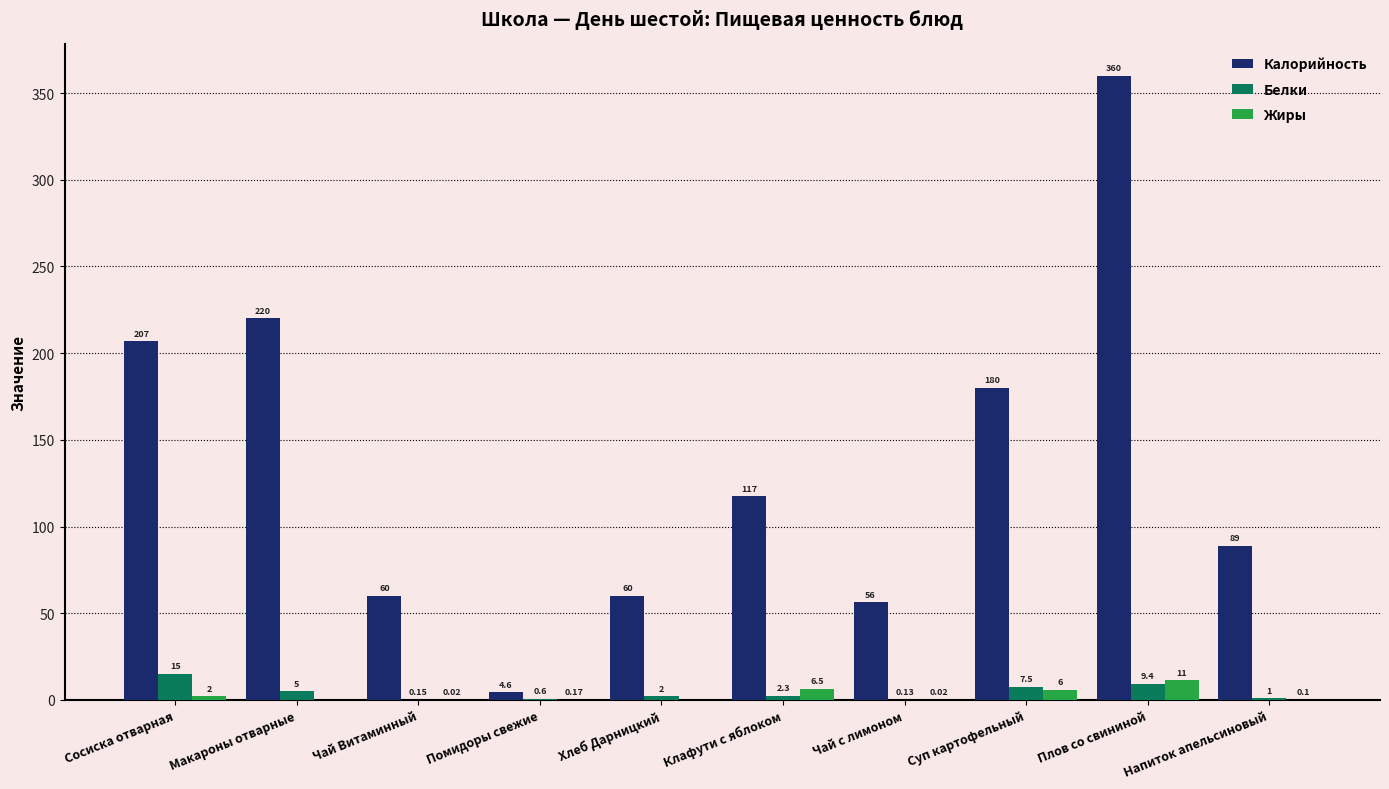

Which label corresponds to the largest value in the chart?

Плов со свининой